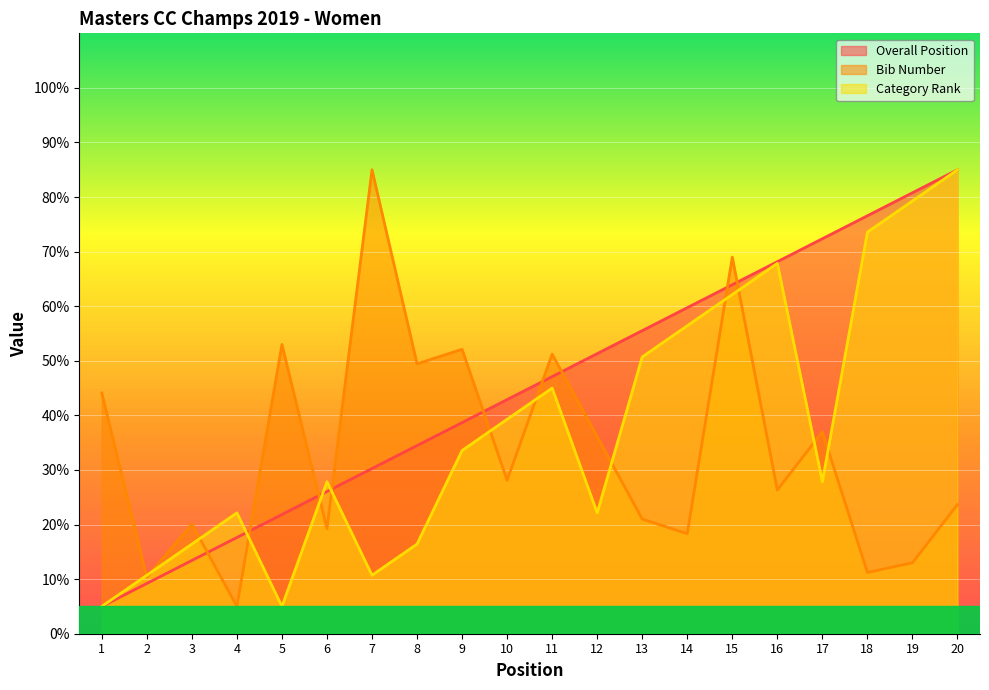

What is the lowest value of the Bib Number series?

5.0